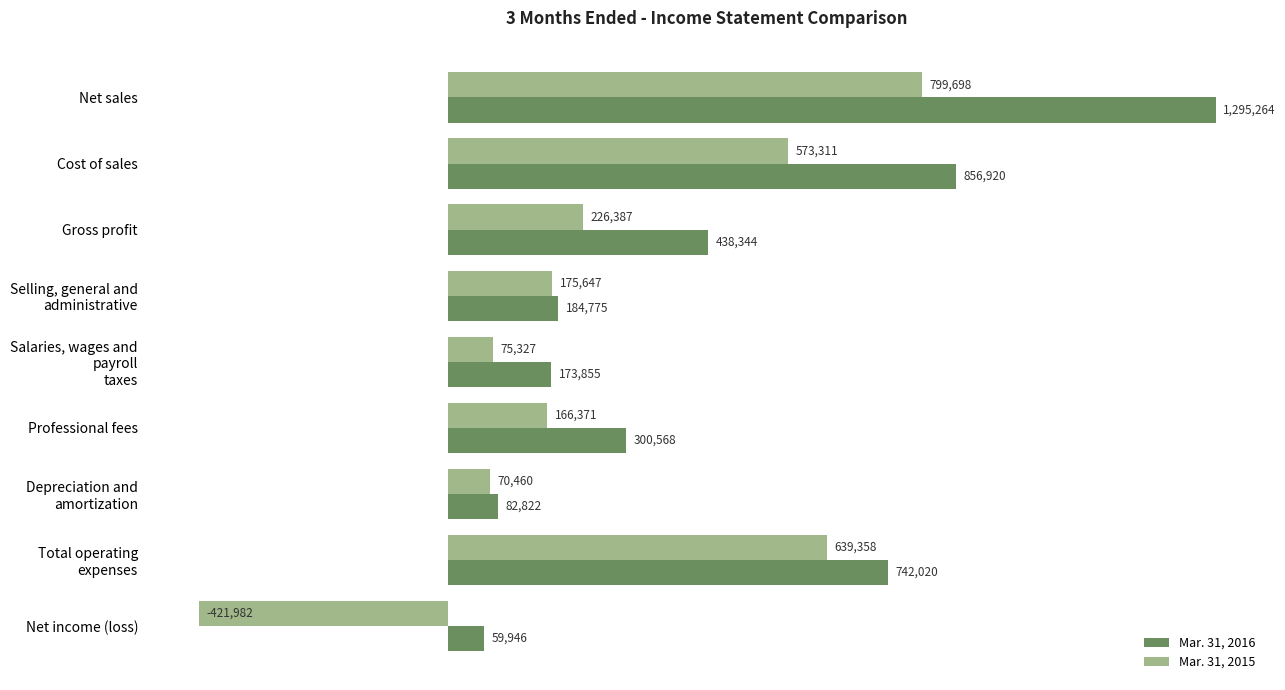

At which category is the sum across all series the highest?

Net sales